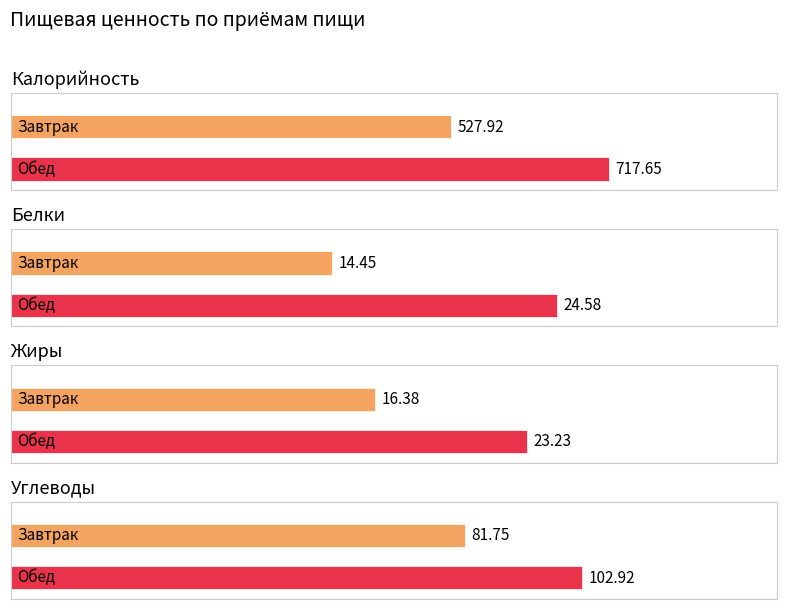

What is the minimum value shown in the chart?

14.4